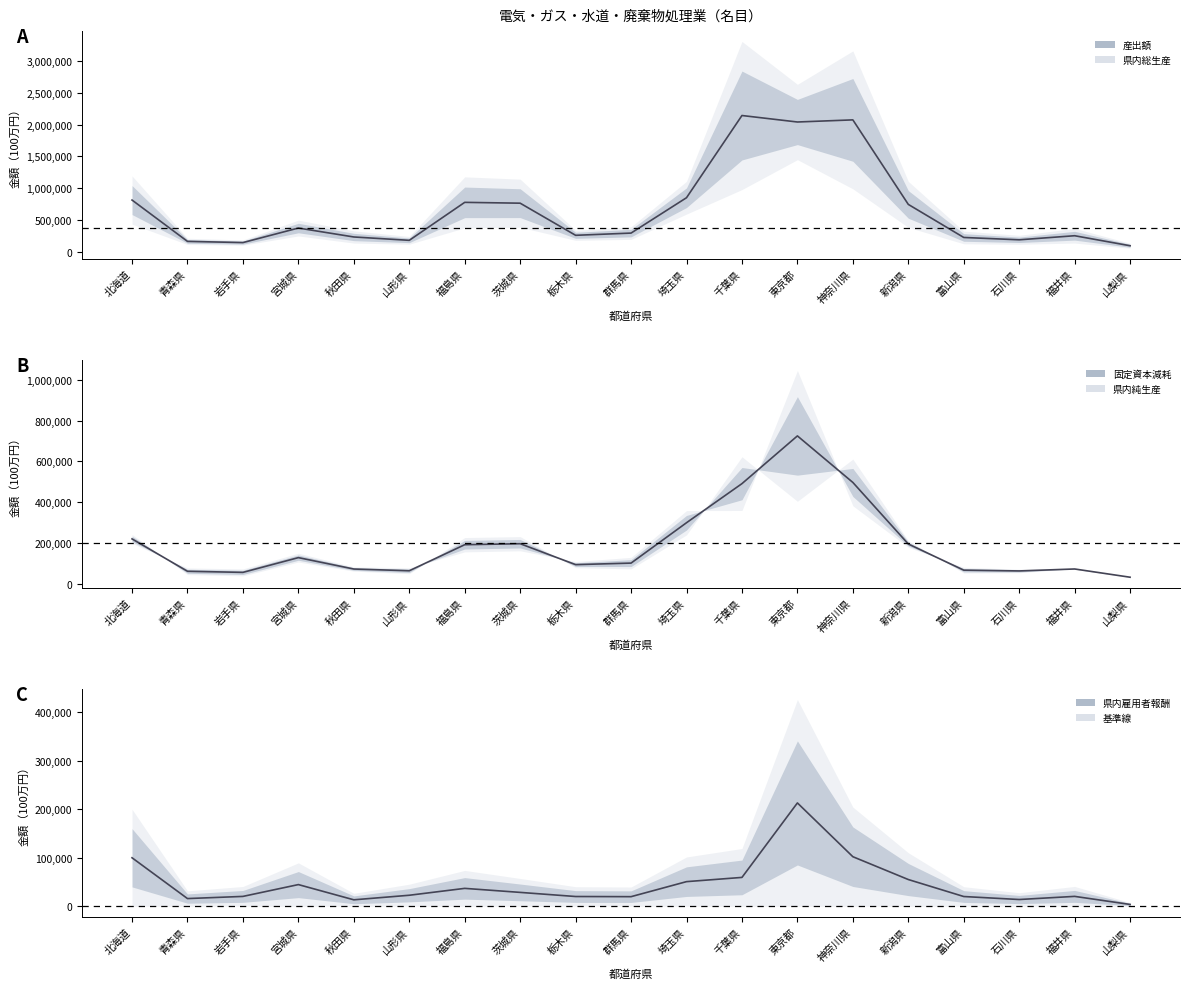

Where is the first local minimum for 産出額?

岩手県